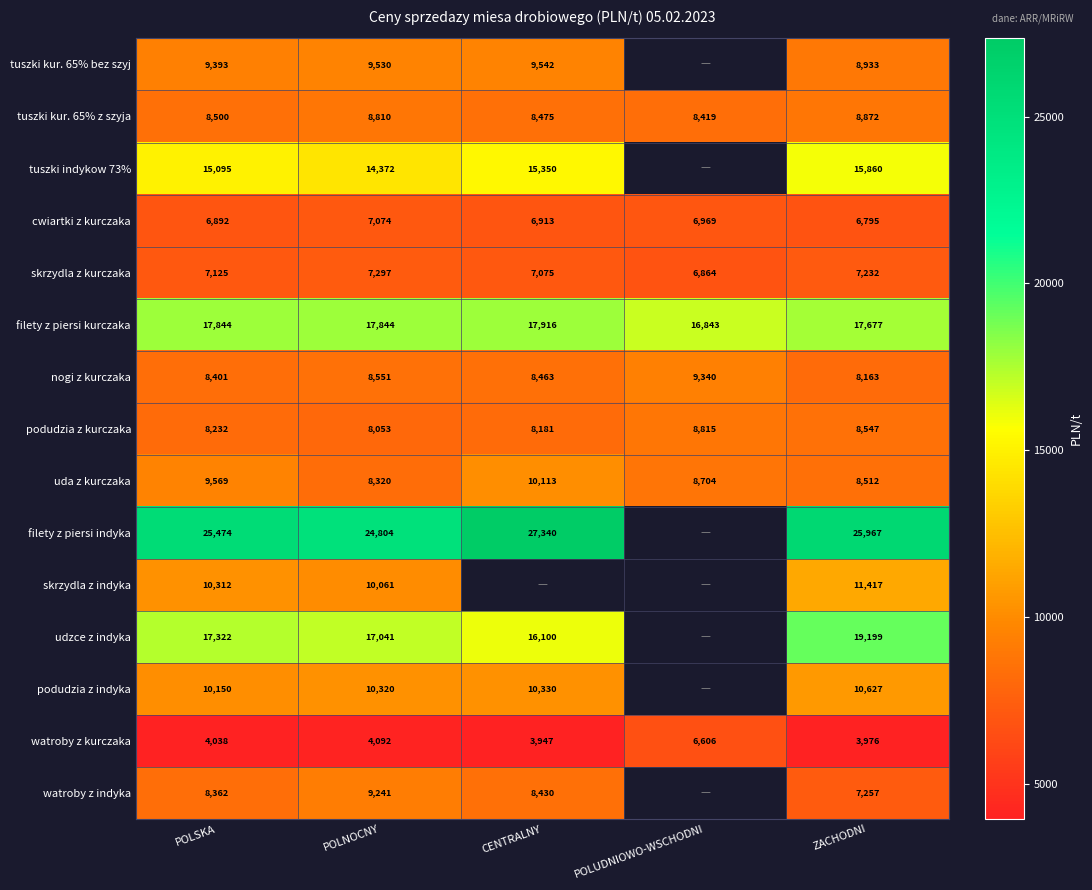

How many categories are shown in the chart?

5